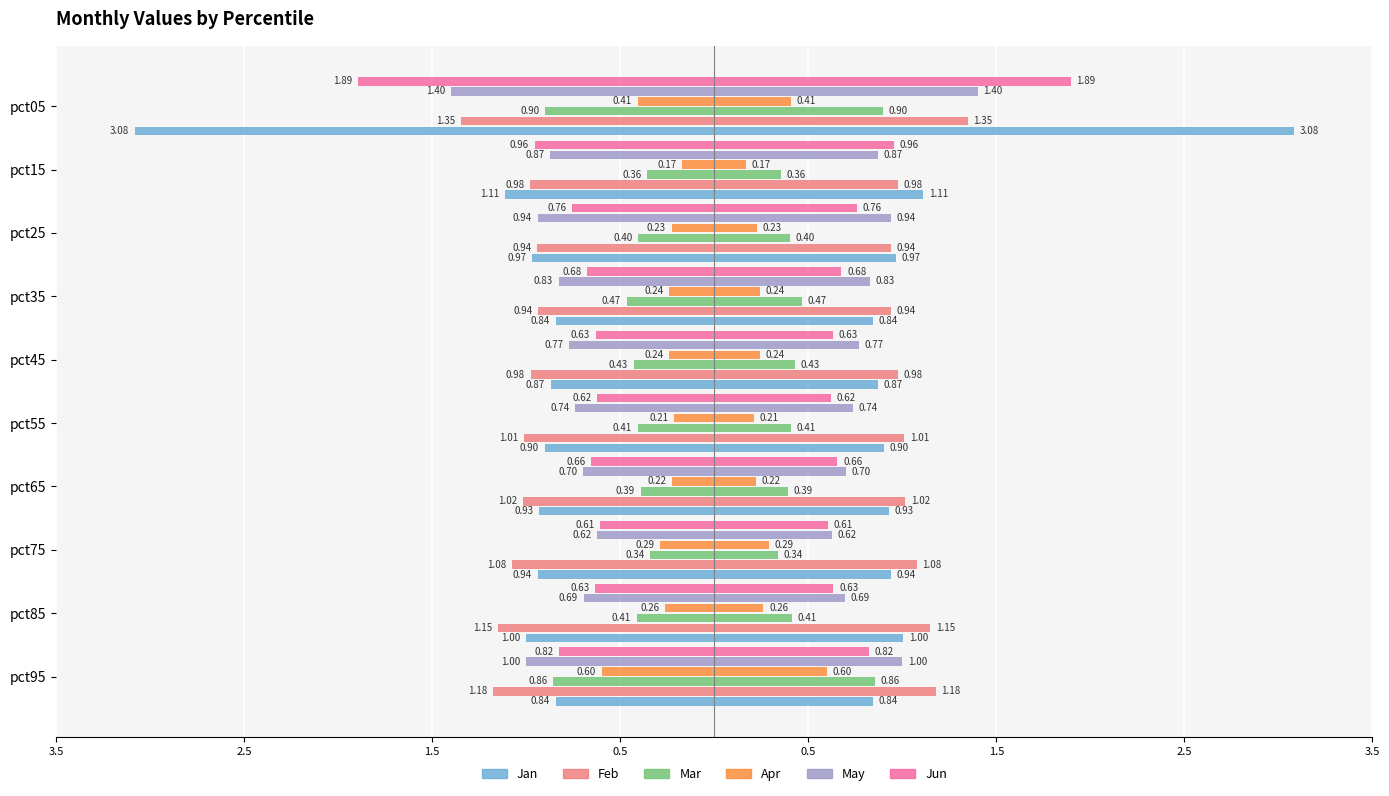

What are all the series names shown in the legend?

Jan, Feb, Mar, Apr, May, Jun